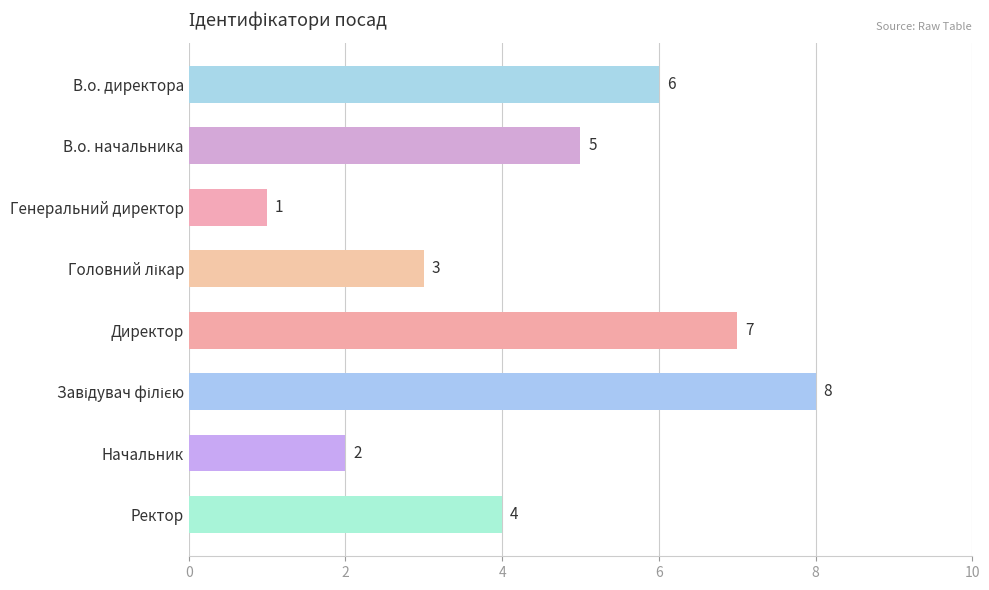

What is the label of the 4th bar from the bottom?

Директор